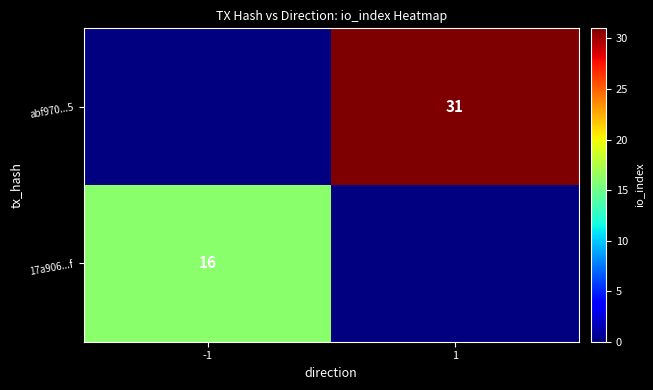

True or false: 17a906...f has a value of 16 at -1.

True